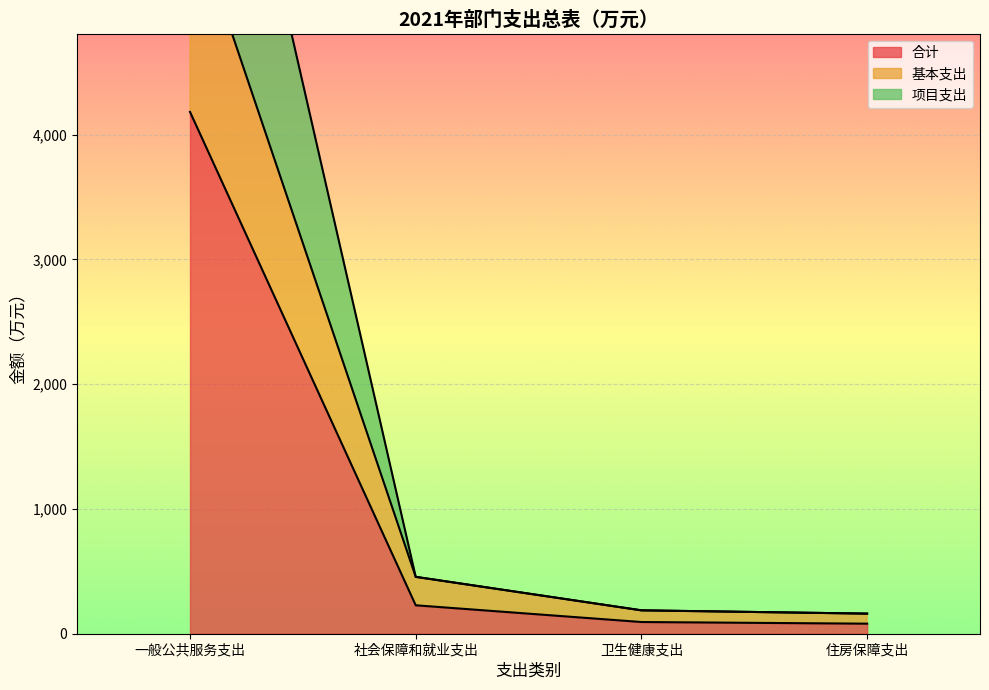

True or false: 项目支出 has a value of 8364.4 at 一般公共服务支出.

True